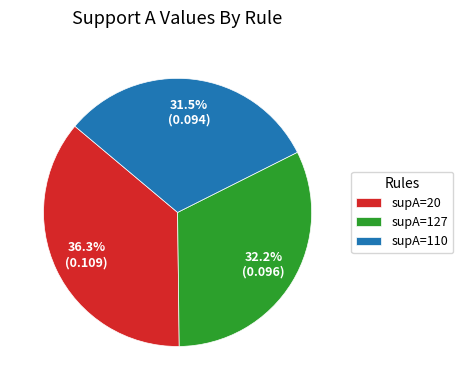

How much of the chart is everything except supA=110?

68.5%